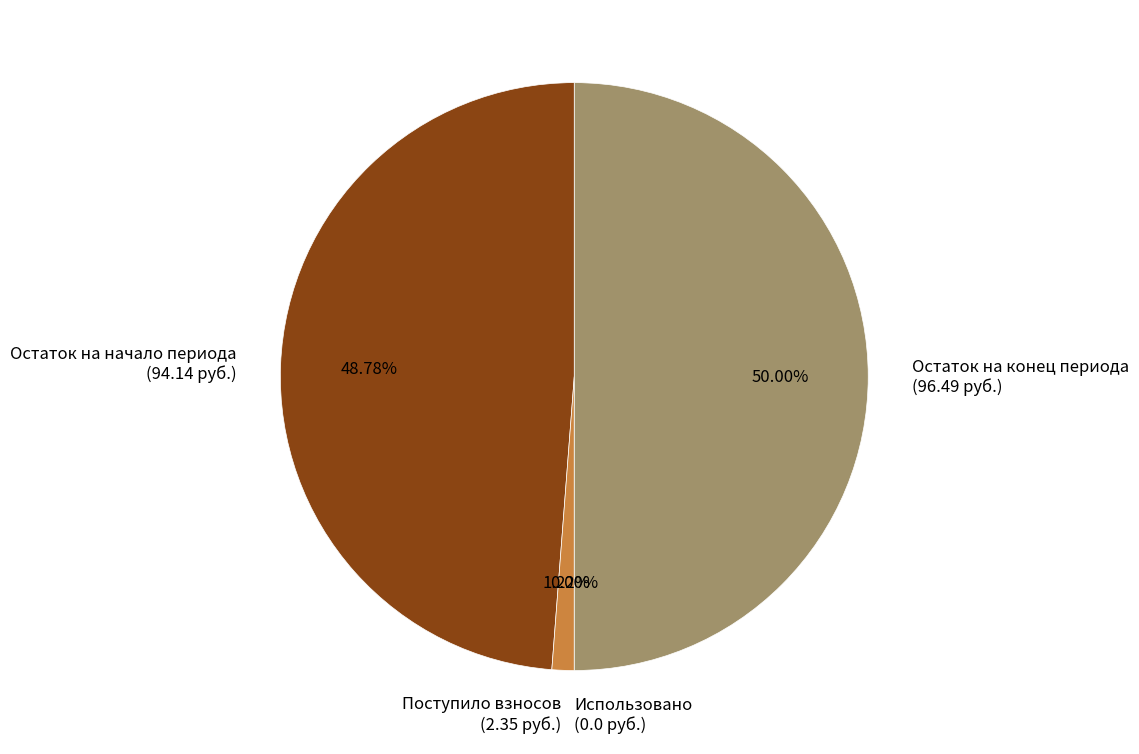

Which slice is the smallest?

Использовано
(0.0 руб.)